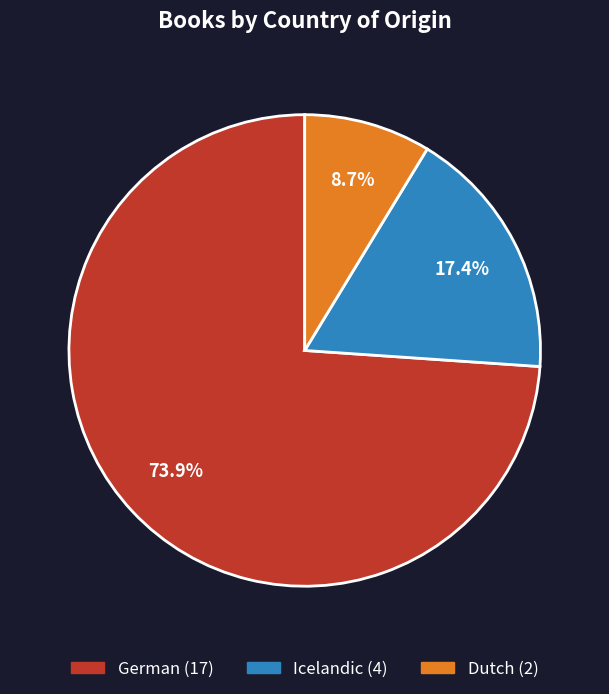

To the nearest percent, what portion does German represent?

74%